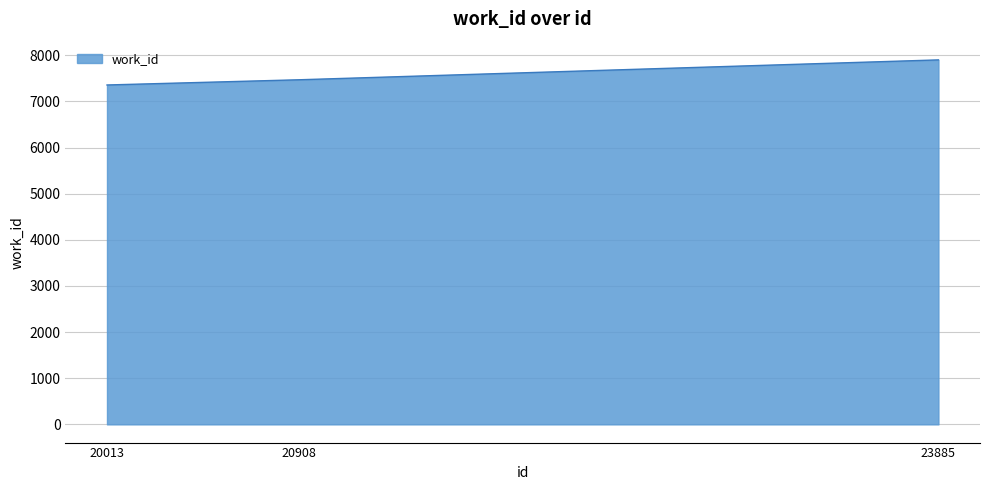

Which category has the highest value across all series?

23885